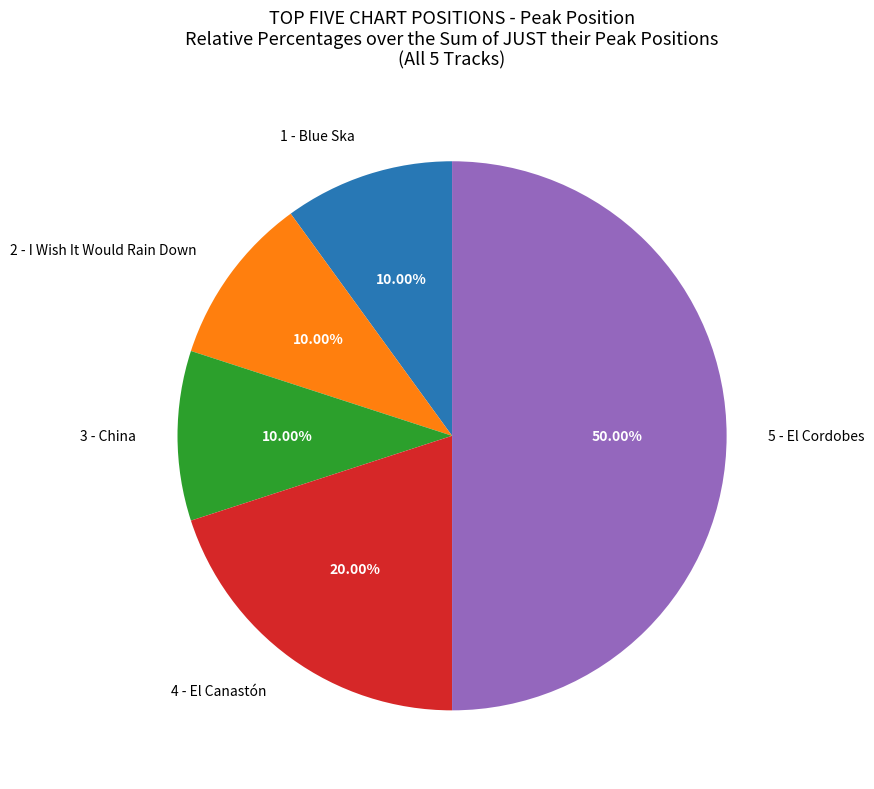

How many slices are in this pie chart?

5